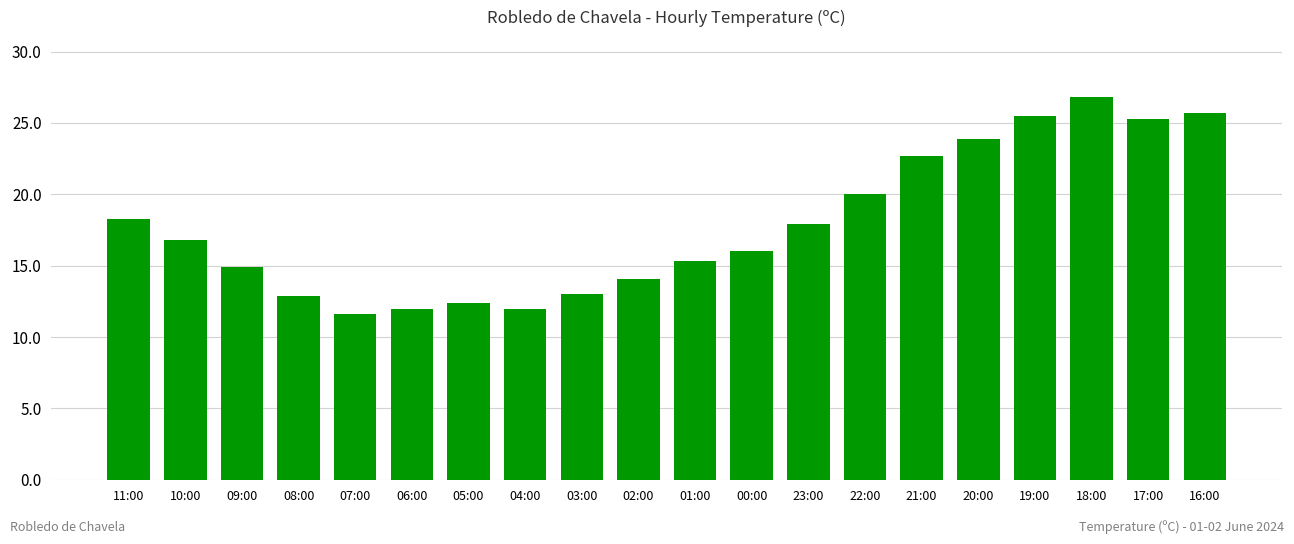

What is the sum of all values?

357.1